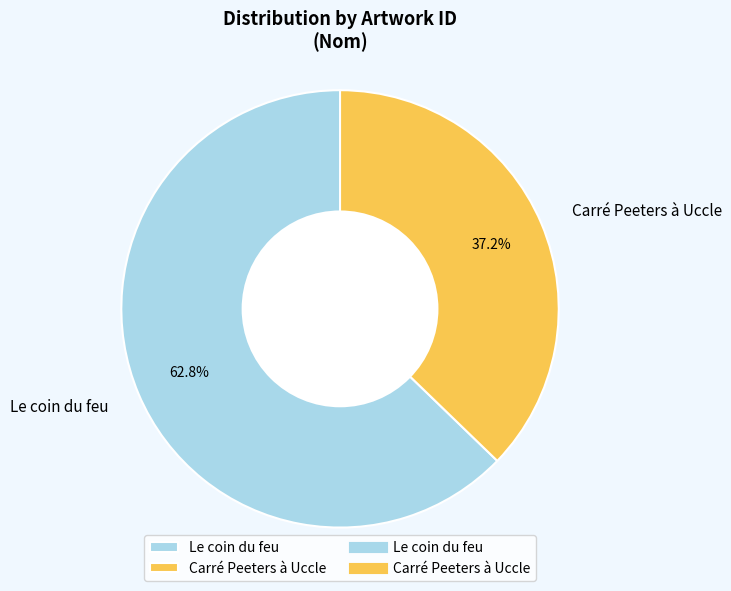

What is the total percentage of Le coin du feu and Carré Peeters à Uccle?

100.0%